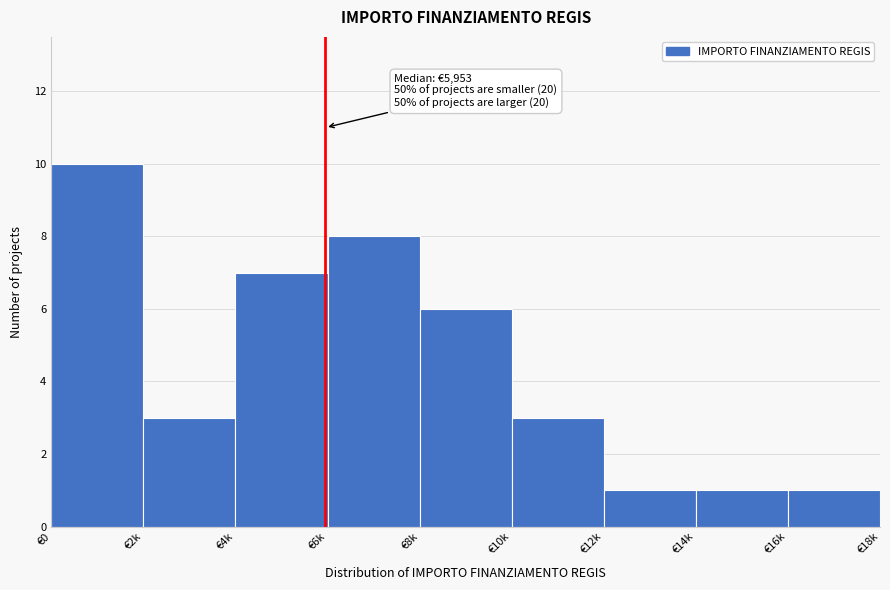

Reading right to left, extract all data points from this chart.

1	1	1	3	6	8	7	3	10